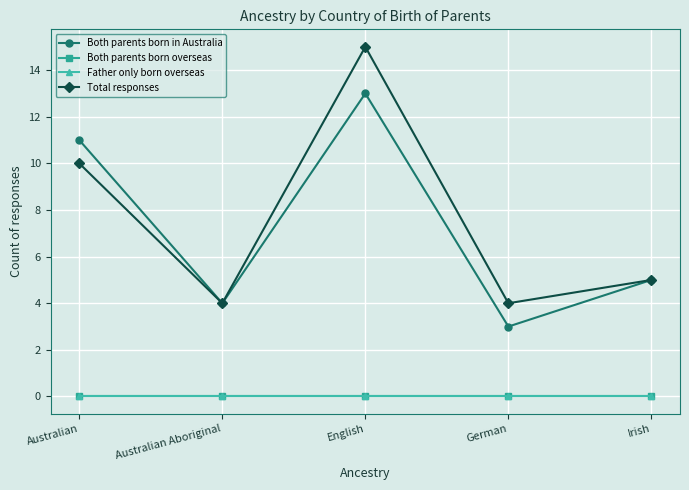

At which label does Father only born overseas reach its minimum?

Australian